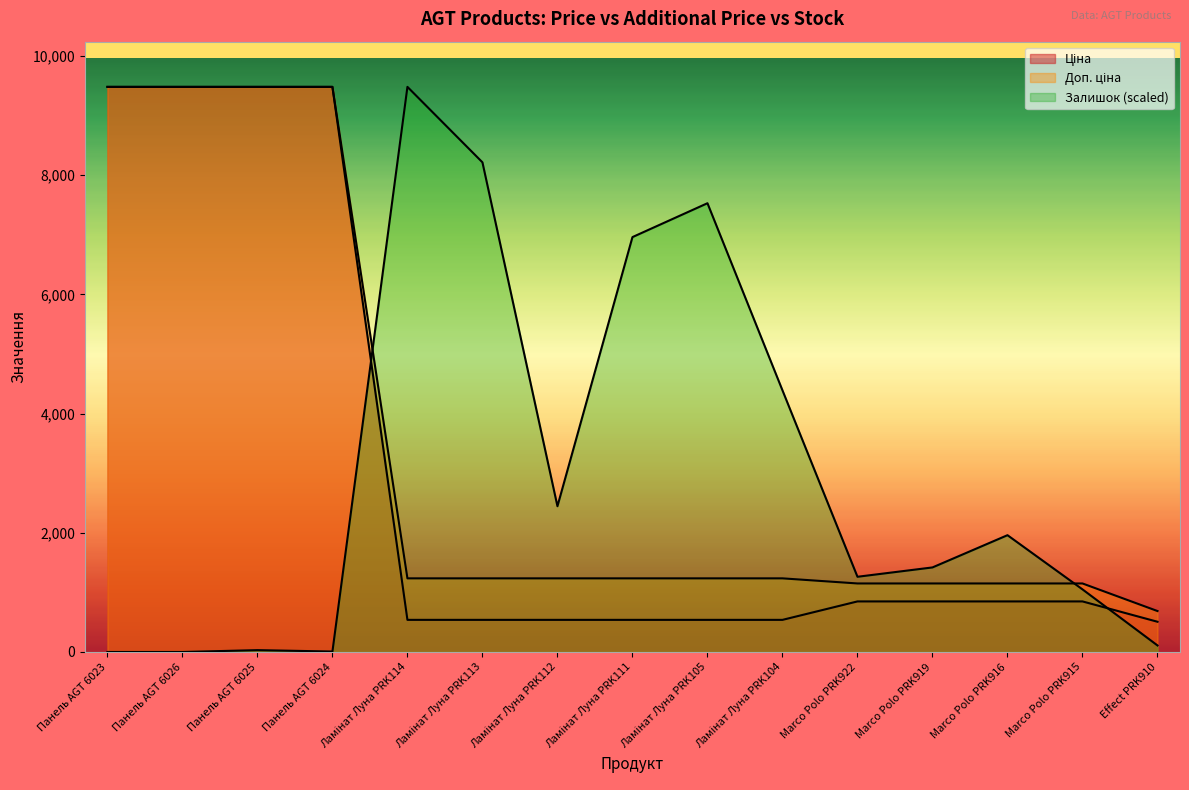

Does the chart have visible grid lines?

No